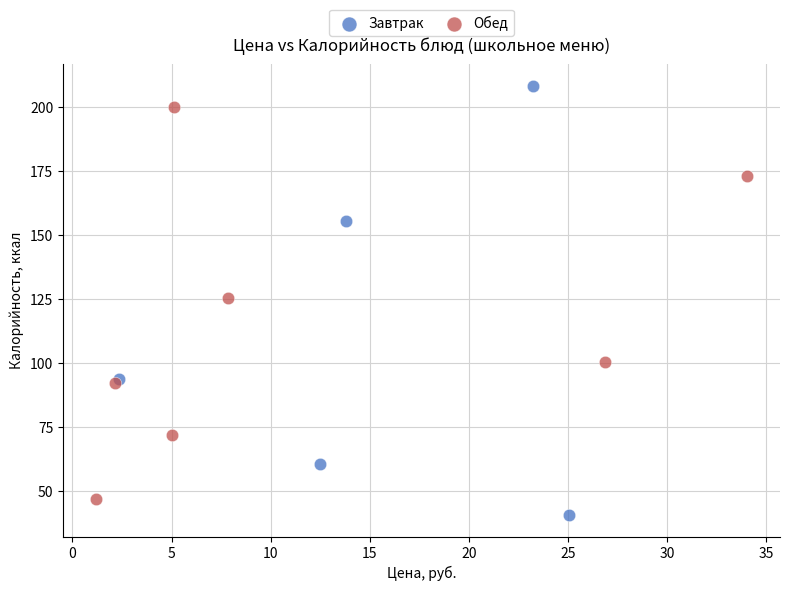

Which series reaches the maximum Y coordinate?

Завтрак